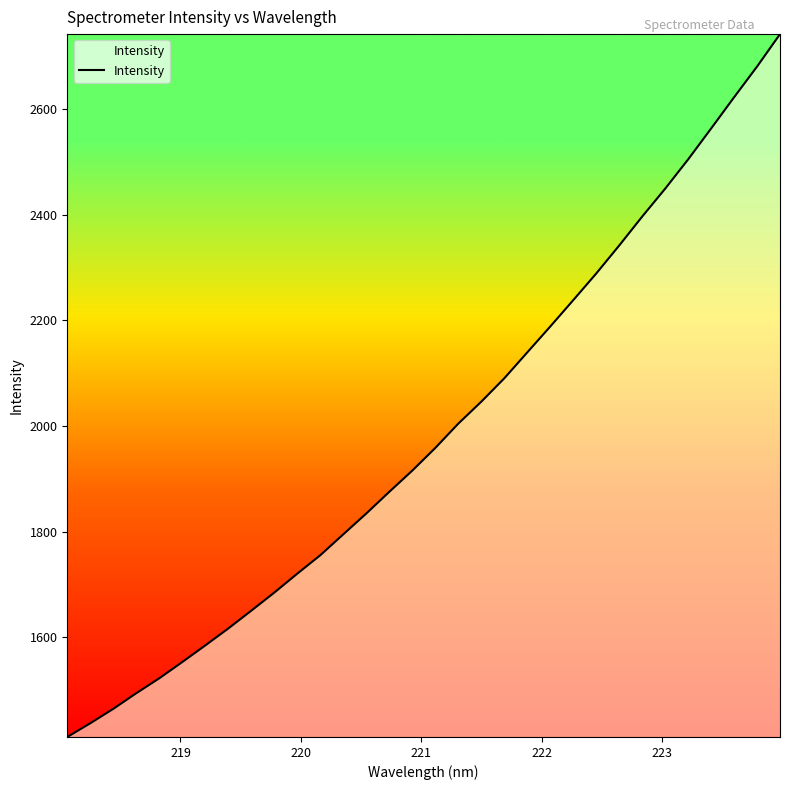

What is the minimum value shown in the chart?

1411.4